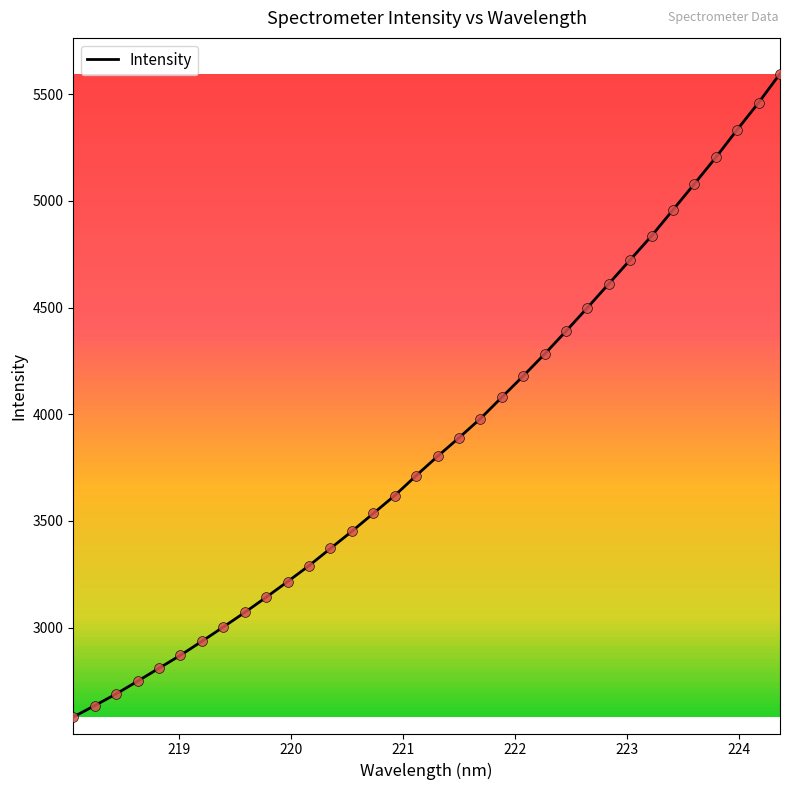

What is the maximum value shown in the chart?

5596.0